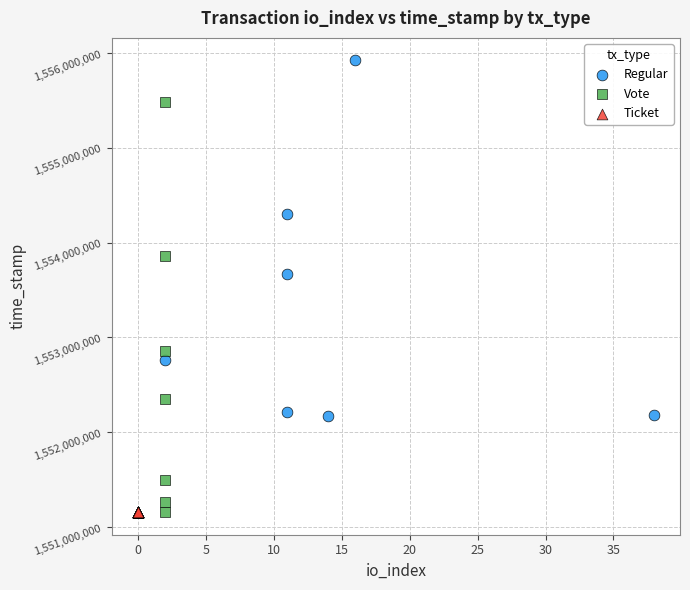

What are all the series names shown in the legend?

Regular, Vote, Ticket